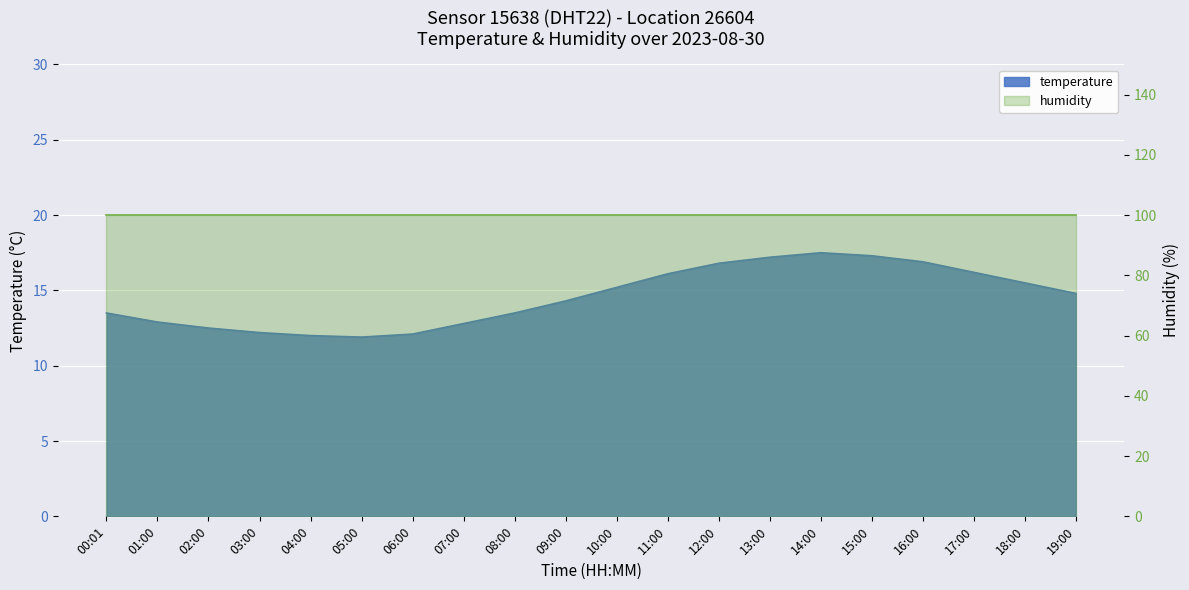

List the labels in order of value, smallest first.

05:00, 04:00, 06:00, 03:00, 02:00, 07:00, 01:00, 00:01, 08:00, 09:00, 19:00, 10:00, 18:00, 11:00, 17:00, 12:00, 16:00, 13:00, 15:00, 14:00